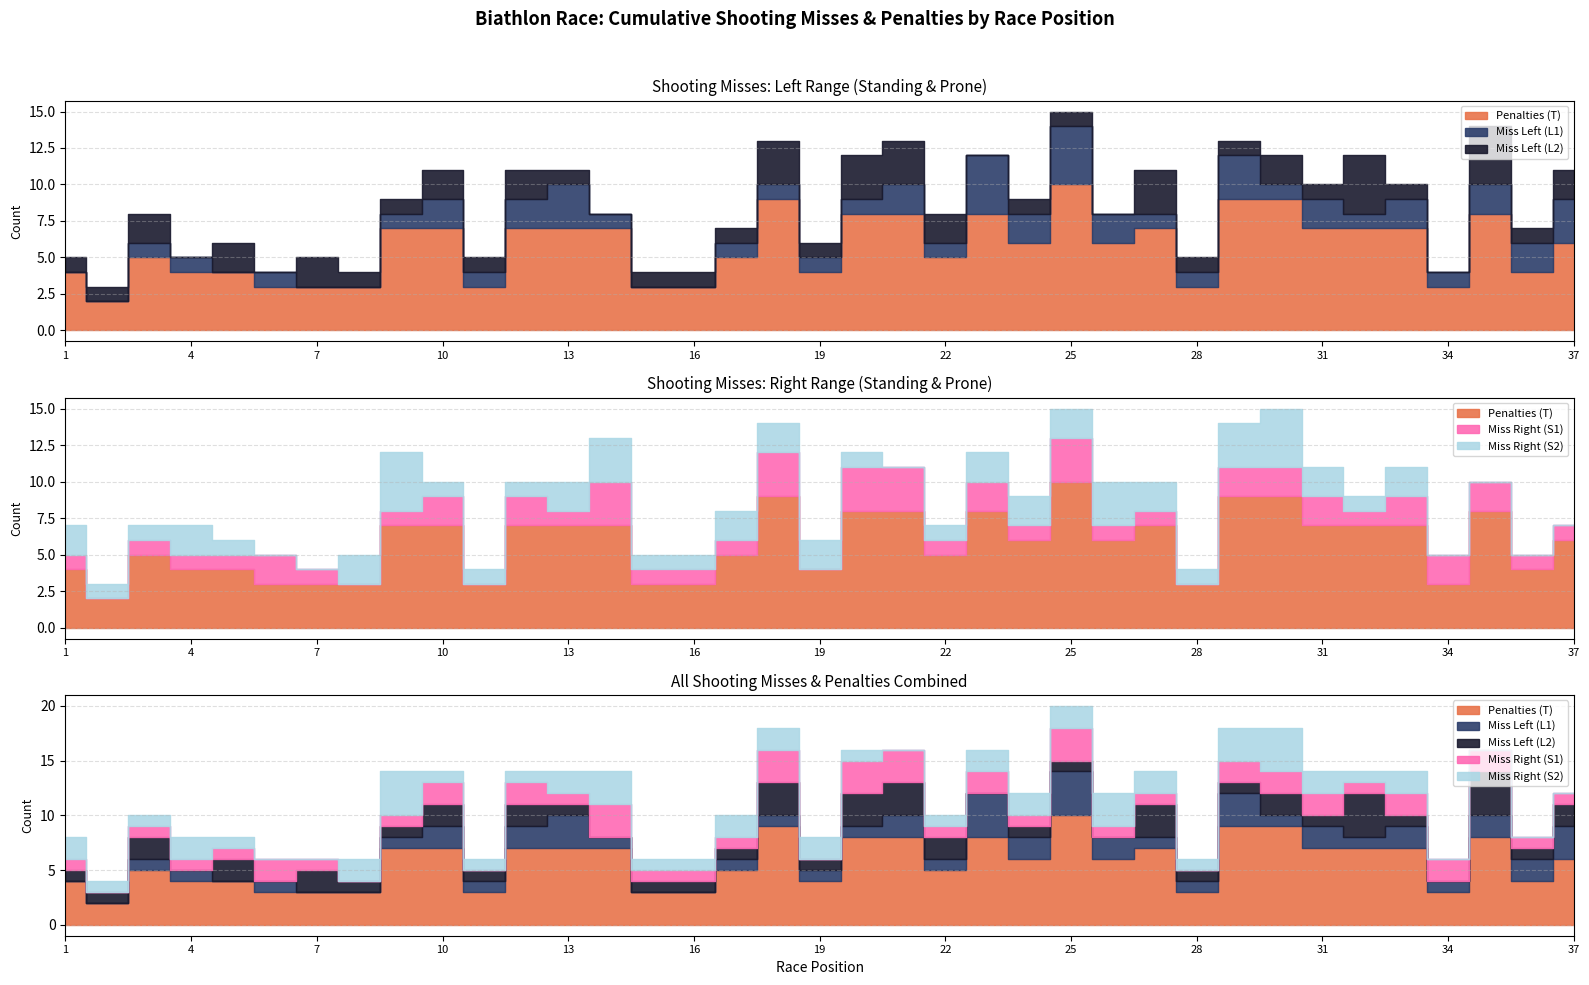

At how many categories does at least one series exceed 2?

36